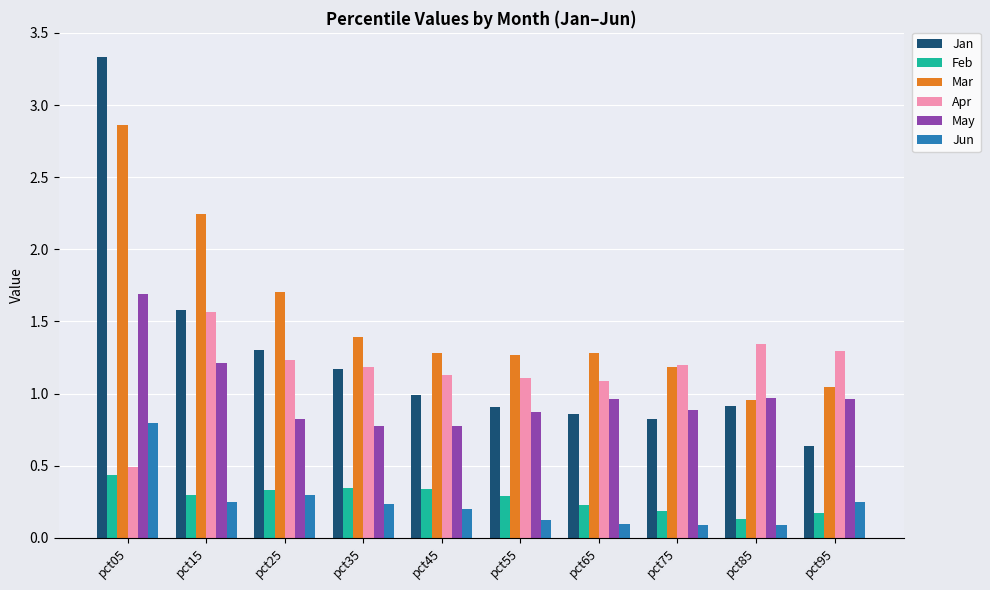

At how many categories does at least one series exceed 2?

2